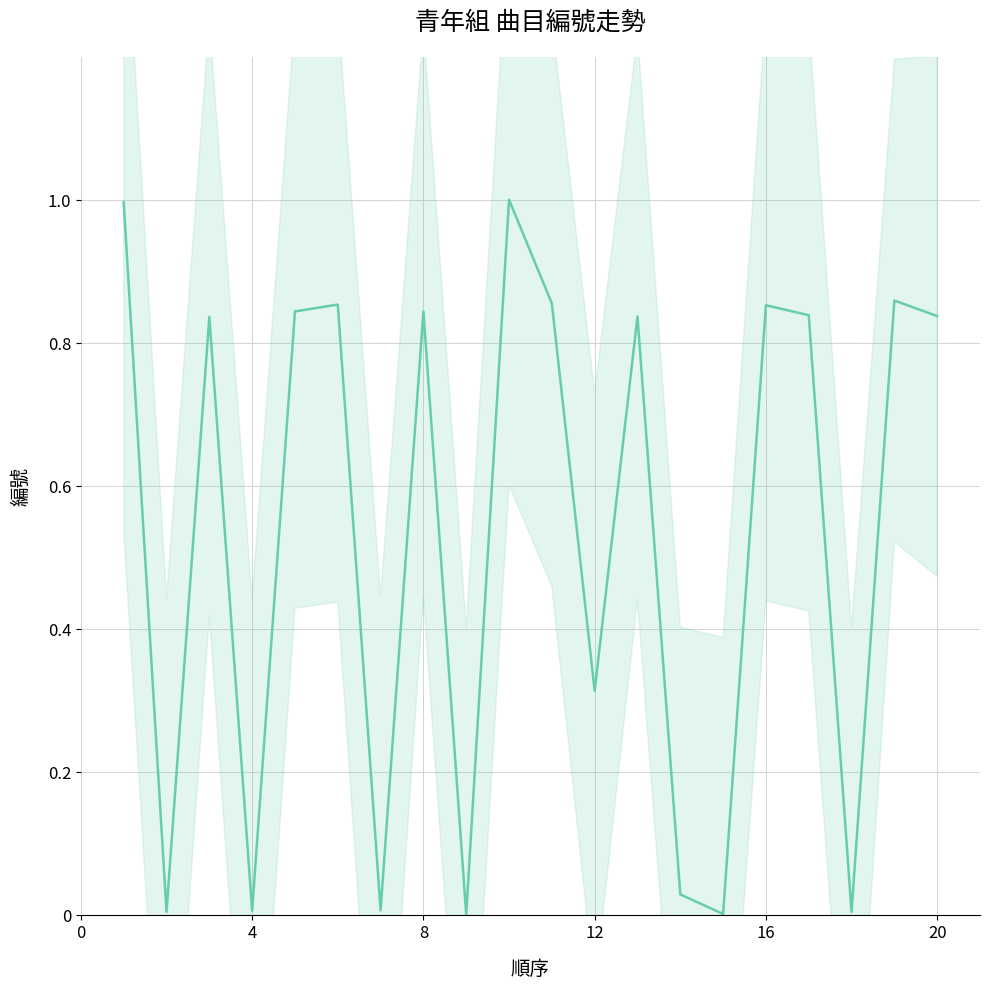

What is the greatest value displayed?

1.0